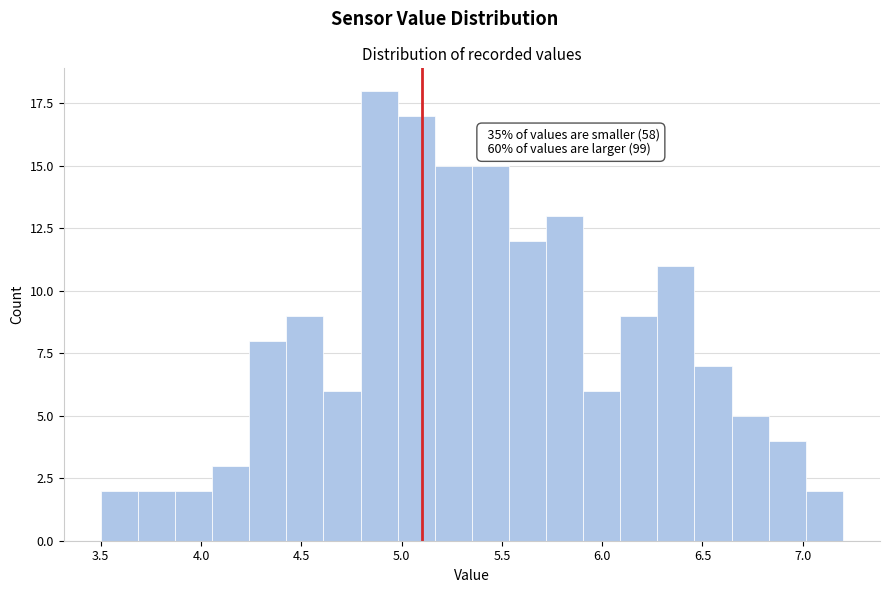

Read against the x-axis, roughly where is the centre of the tallest bar?

4.90